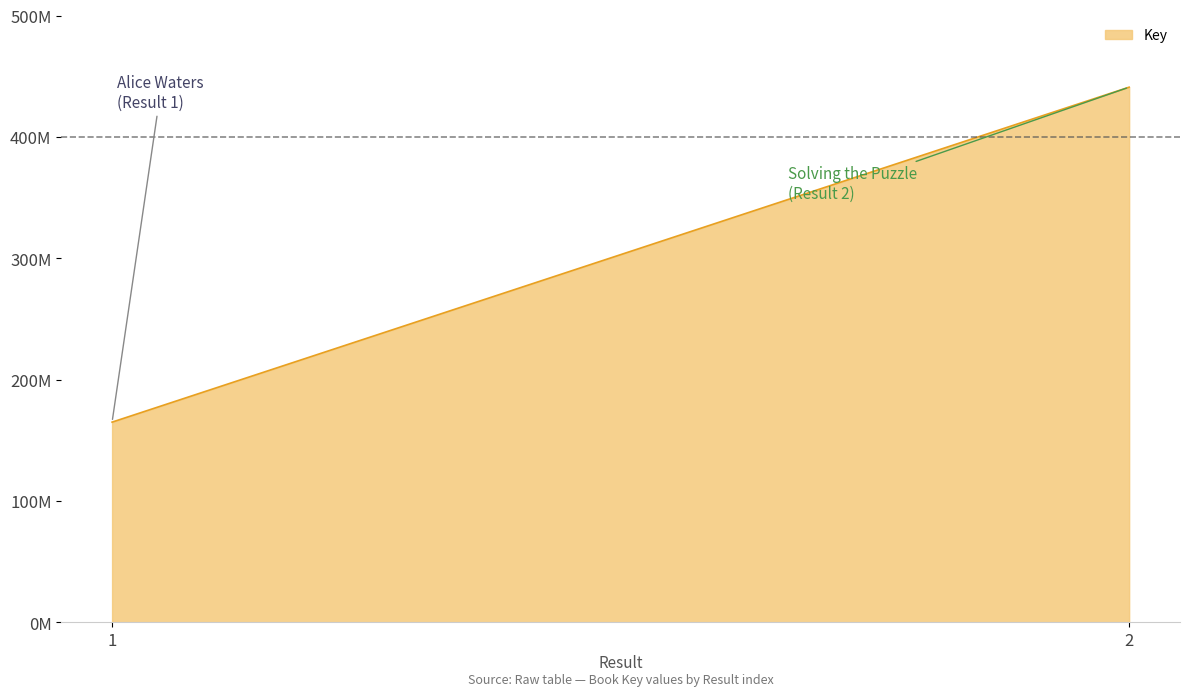

What is the average value?

303073552